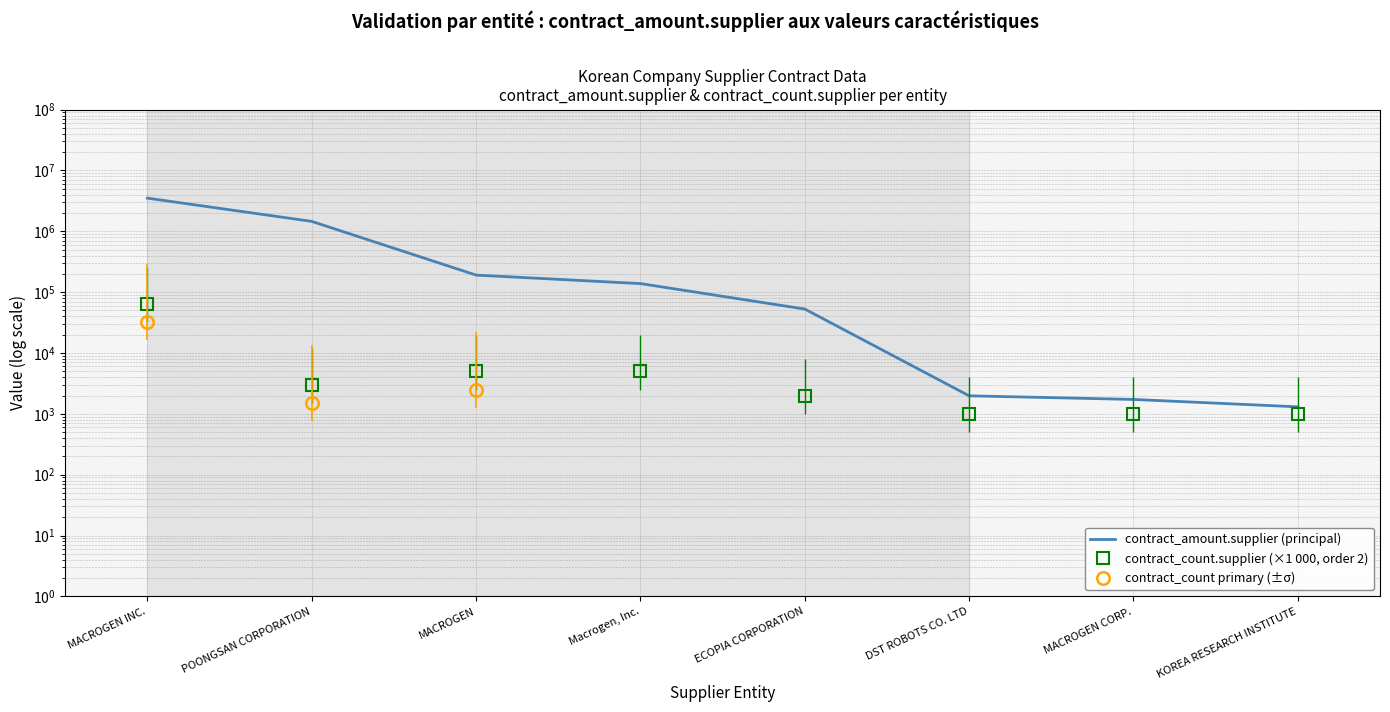

Reading left to right, extract all data points from this chart.

contract_amount.supplier: MACROGEN INC.=3506985.8	POONGSAN CORPORATION=1455111.0	MACROGEN=190608.0	Macrogen, Inc.=138291.0	ECOPIA CORPORATION=52723.3	DST ROBOTS CO. LTD=1977.2	MACROGEN CORP.=1724.1	KOREA RESEARCH INSTITUTE=1303.0
contract_count.supplier: MACROGEN INC.=65000.0	POONGSAN CORPORATION=3000.0	MACROGEN=5000.0	Macrogen, Inc.=5000.0	ECOPIA CORPORATION=2000.0	DST ROBOTS CO. LTD=1000.0	MACROGEN CORP.=1000.0	KOREA RESEARCH INSTITUTE=1000.0